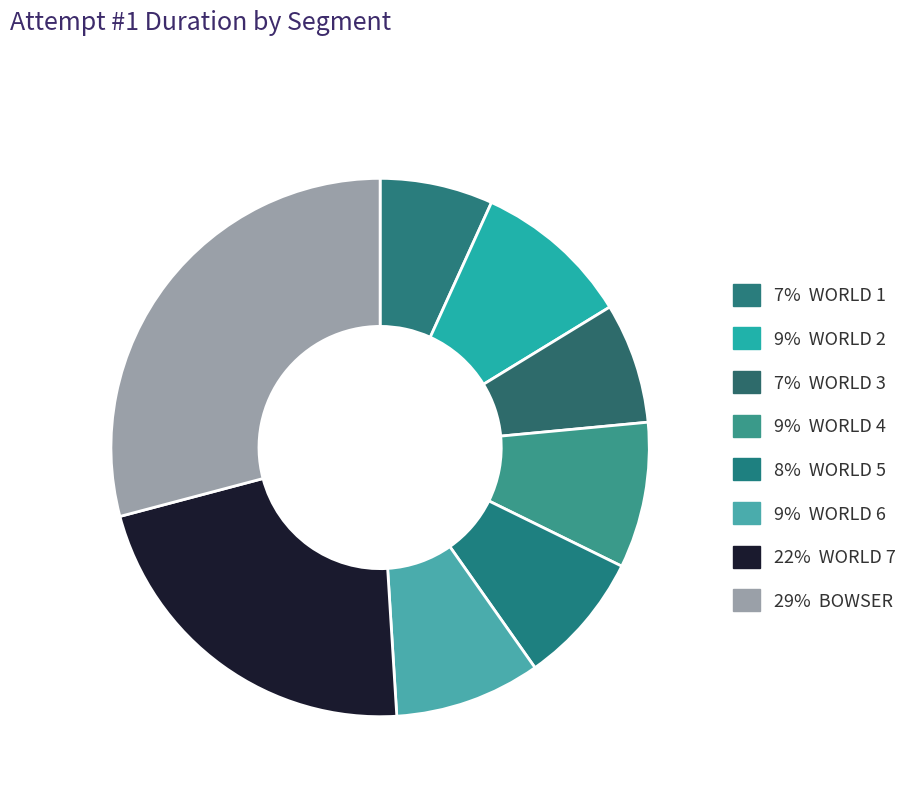

Count the number of slices in the pie.

8